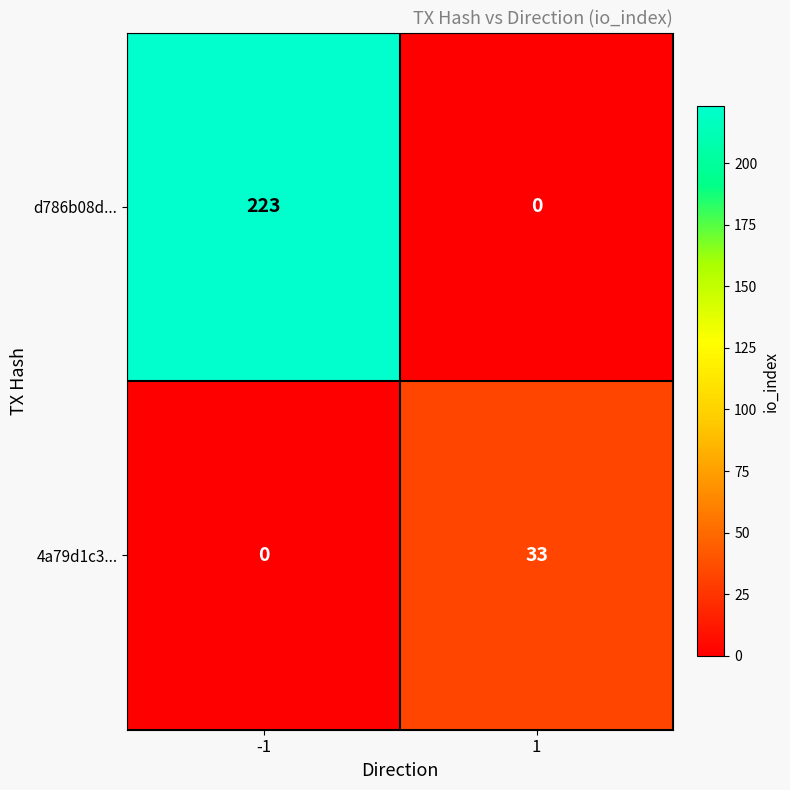

Reading left to right, list all the values displayed in this chart.

d786b08d...: 223	0
4a79d1c3...: 0	33